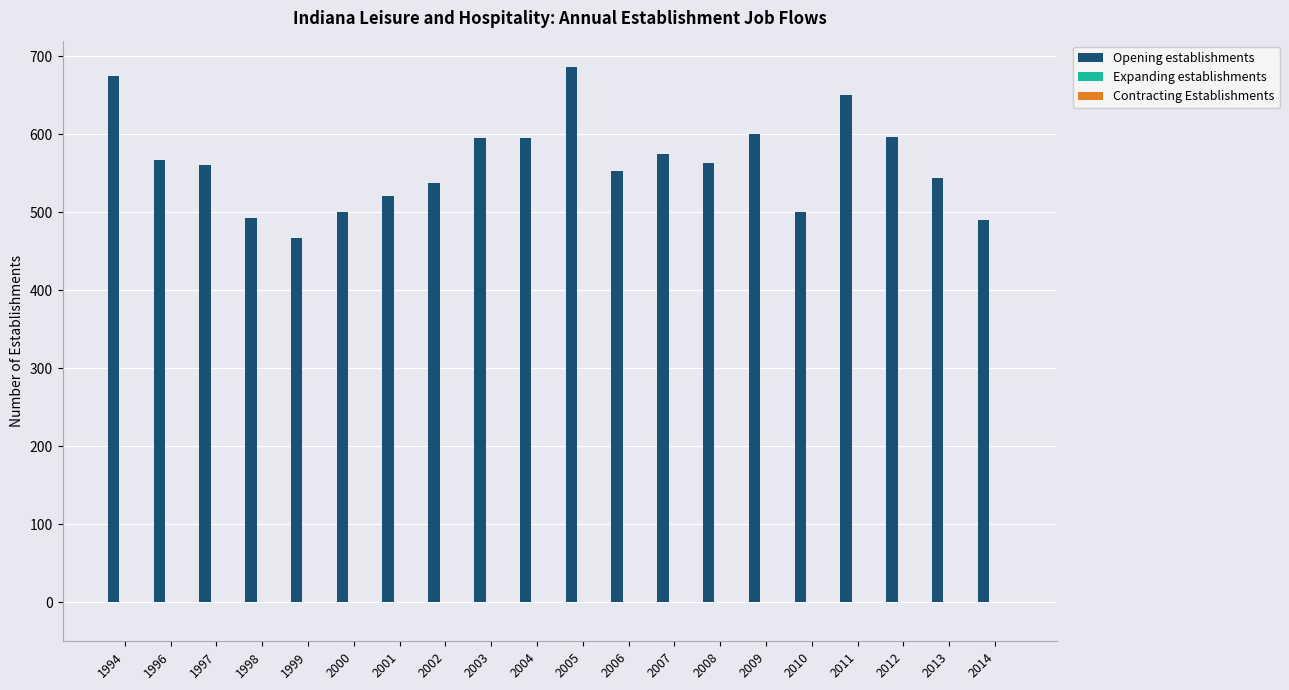

Which category has the lowest value across all series?

1999